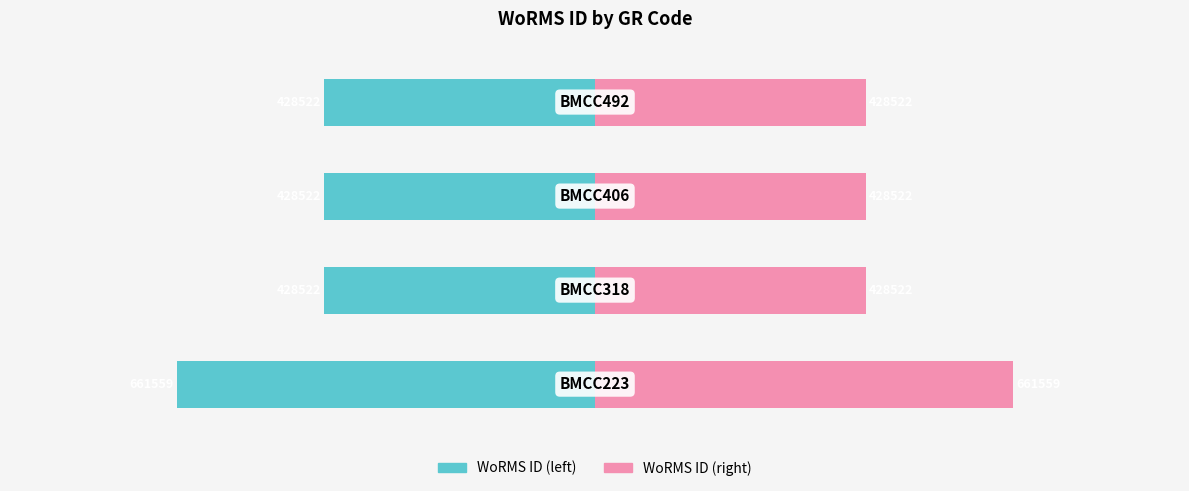

True or false: WoRMS ID (left) has a value of -6.8 at 3.

False